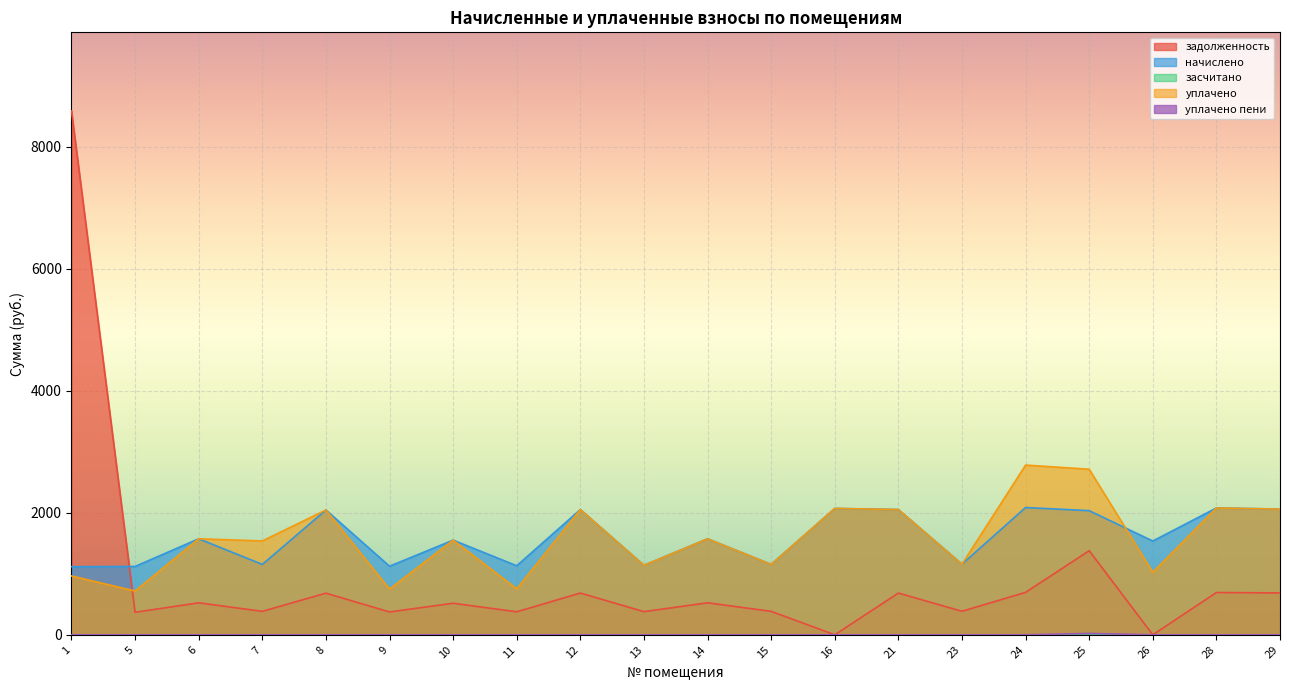

What is the average value of the уплачено пени series?

1.1